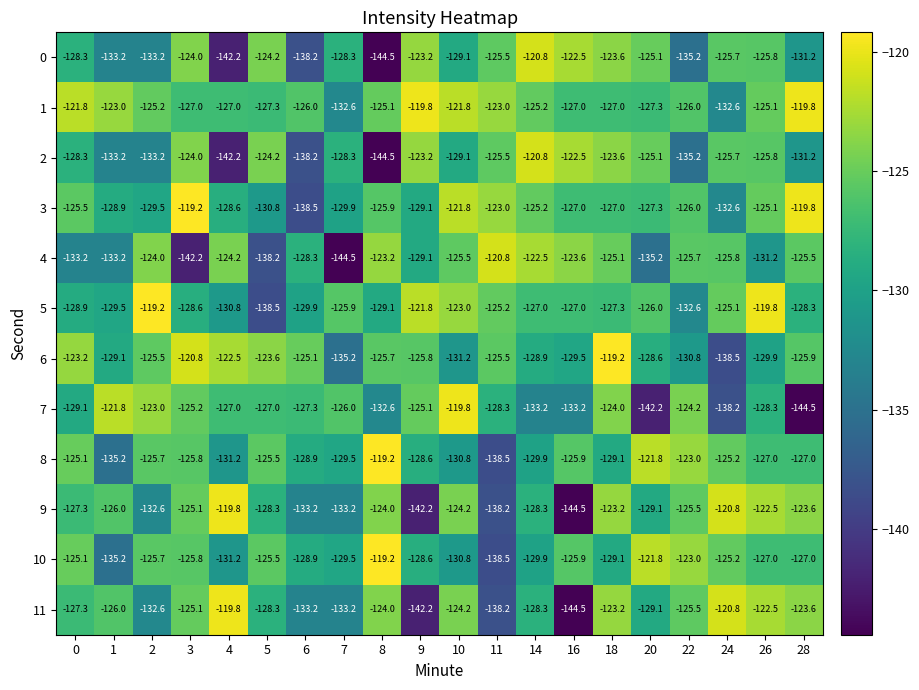

What is the difference between the 0 values at 5 and 6?

14.0